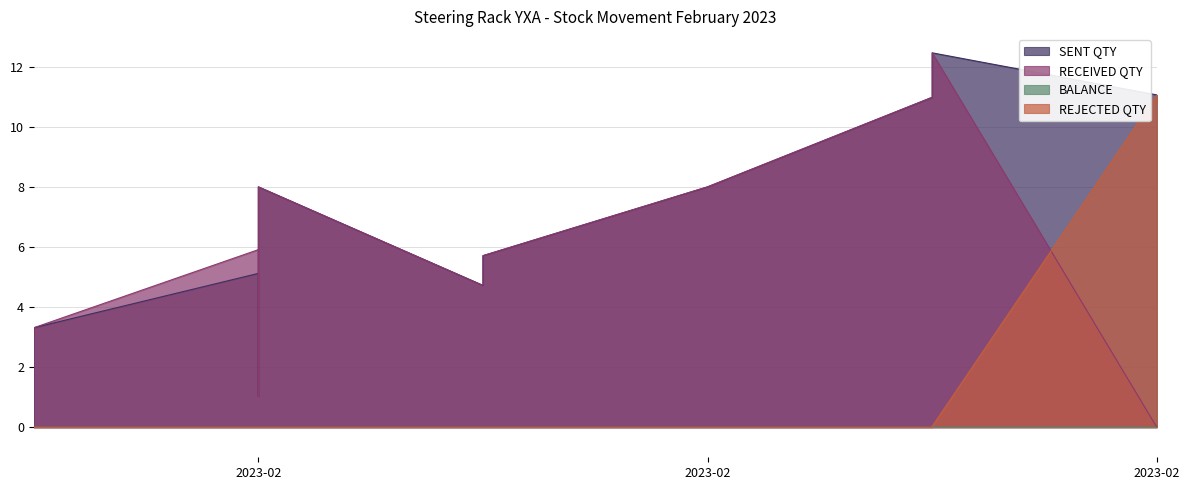

At how many categories does at least one series exceed 3?

9